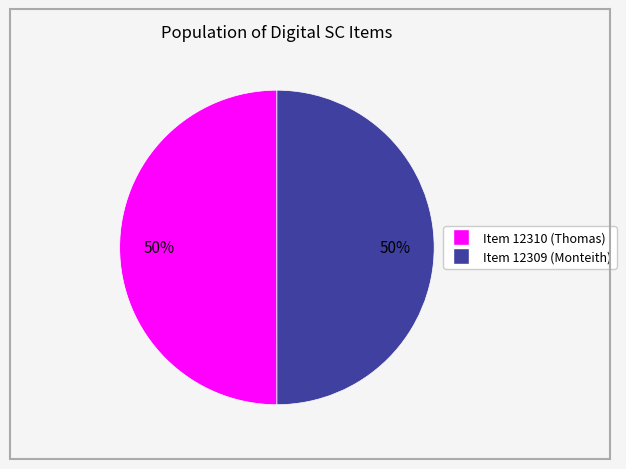

Combined, do Item 12310 (Thomas) and Item 12309 (Monteith) account for over 50%?

Yes